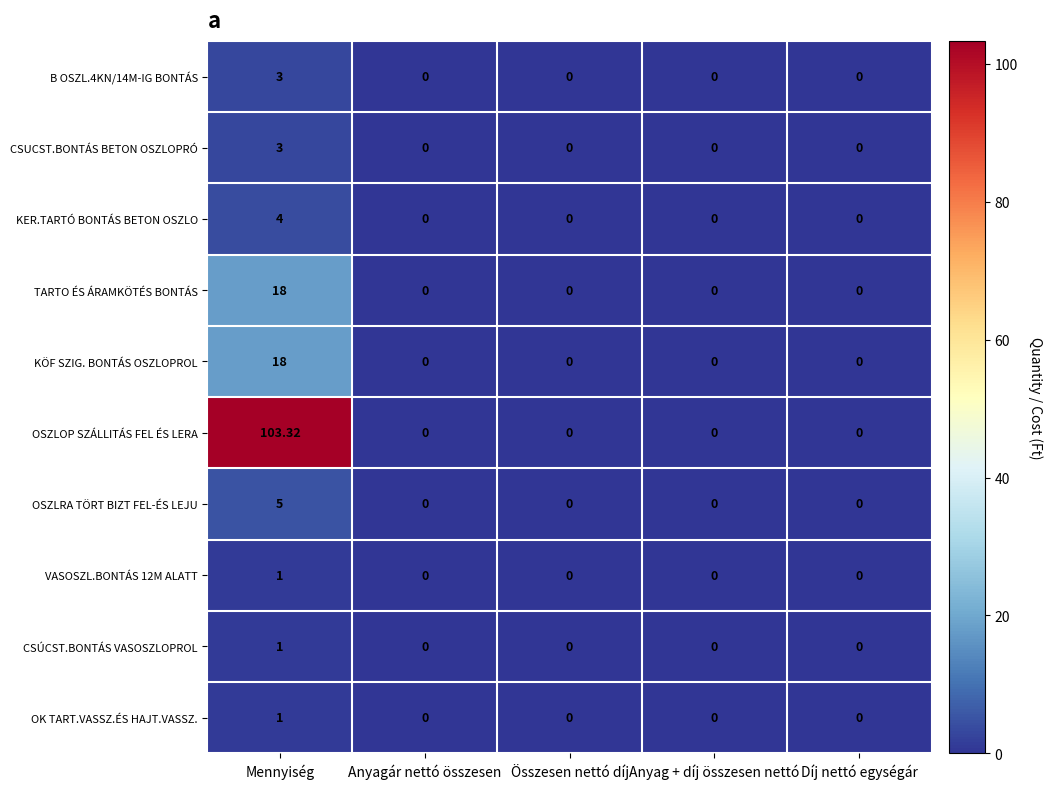

Which label corresponds to the largest value in the chart?

Mennyiség